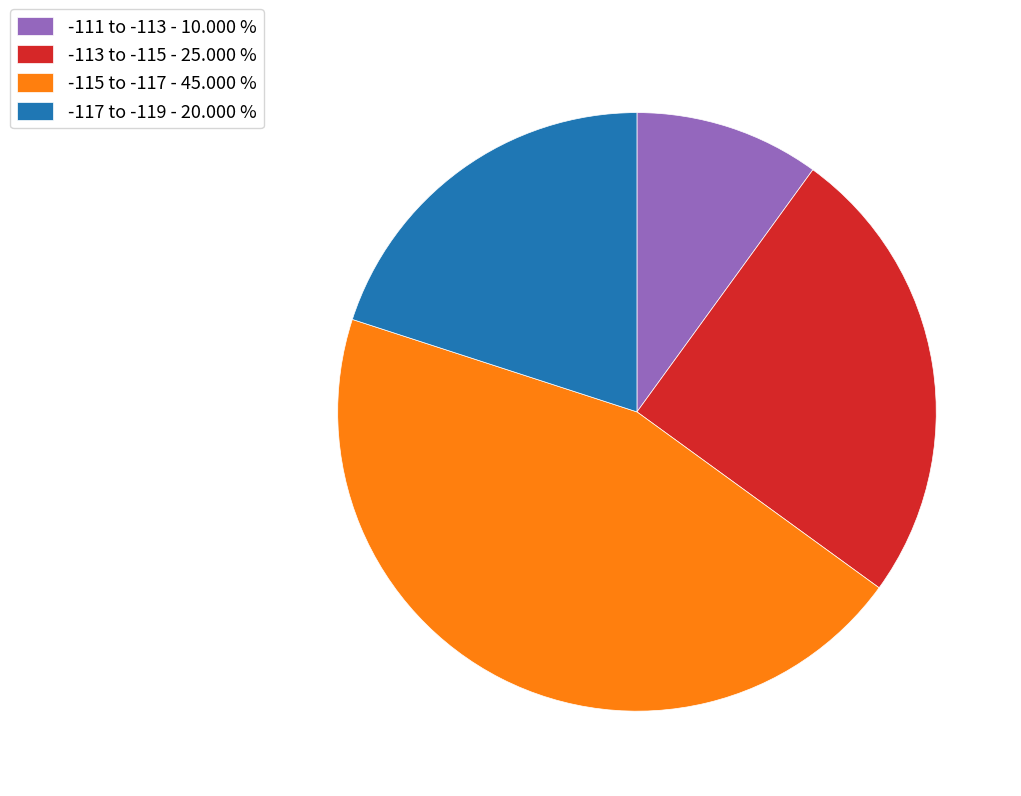

Is there a majority slice in this chart?

No